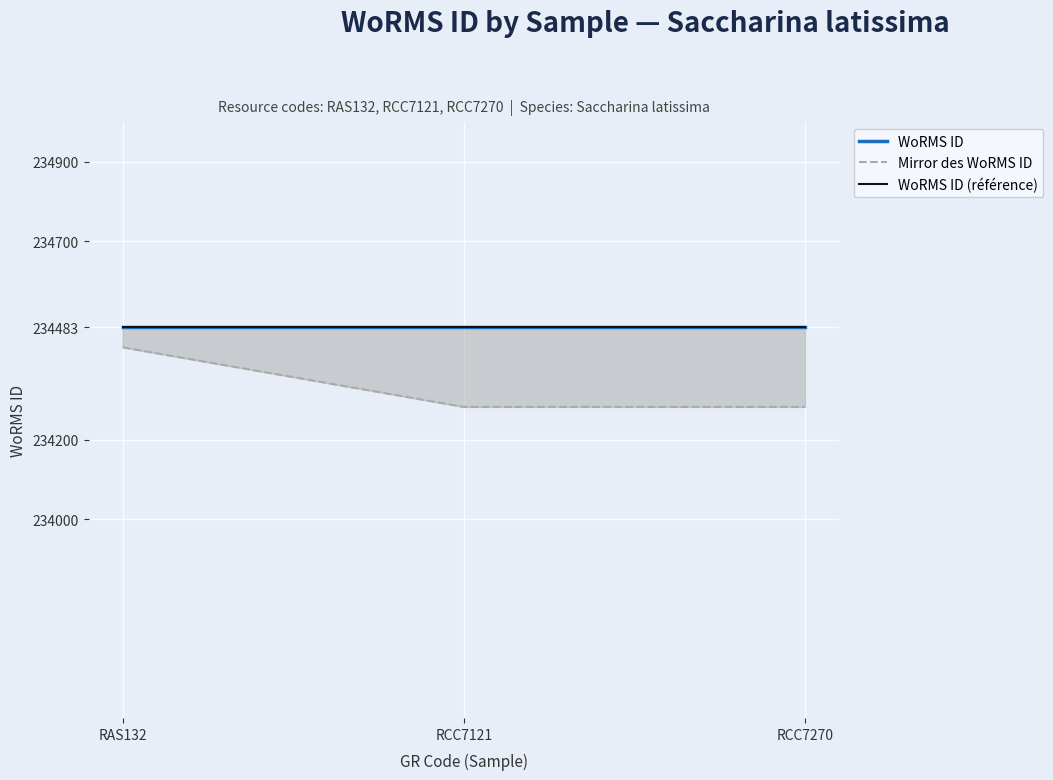

Does the chart display data point markers on the line(s)?

No